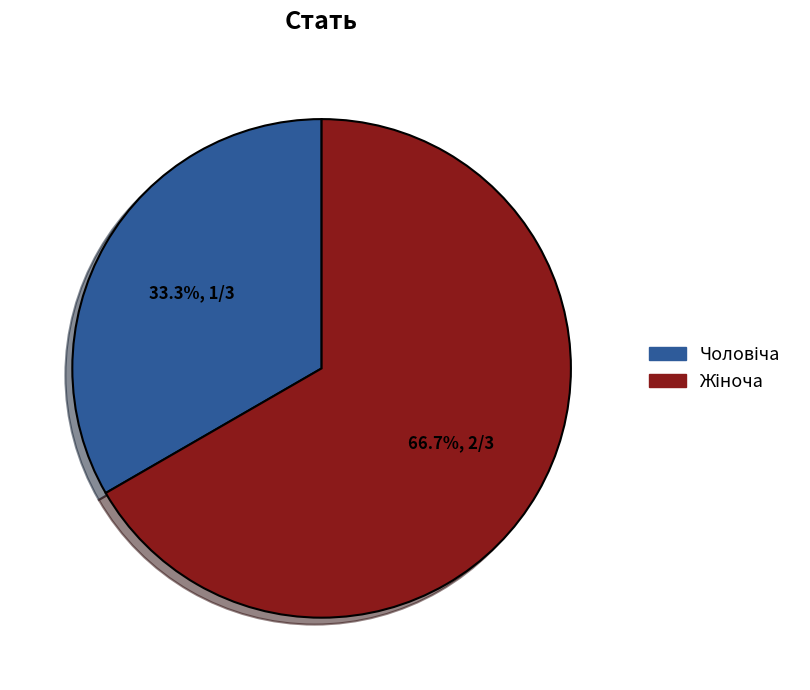

Is there a majority slice in this chart?

Yes